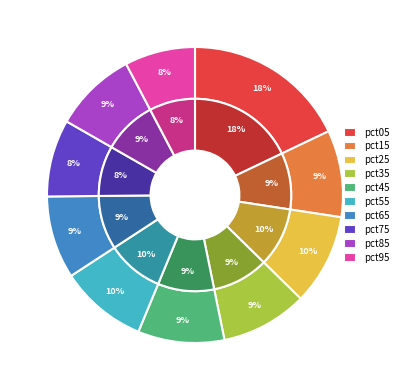

How many slices are in this pie chart?

10